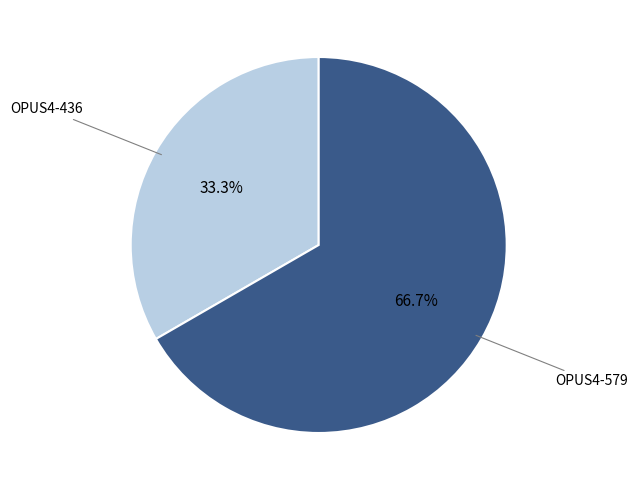

Is there a majority slice in this chart?

Yes